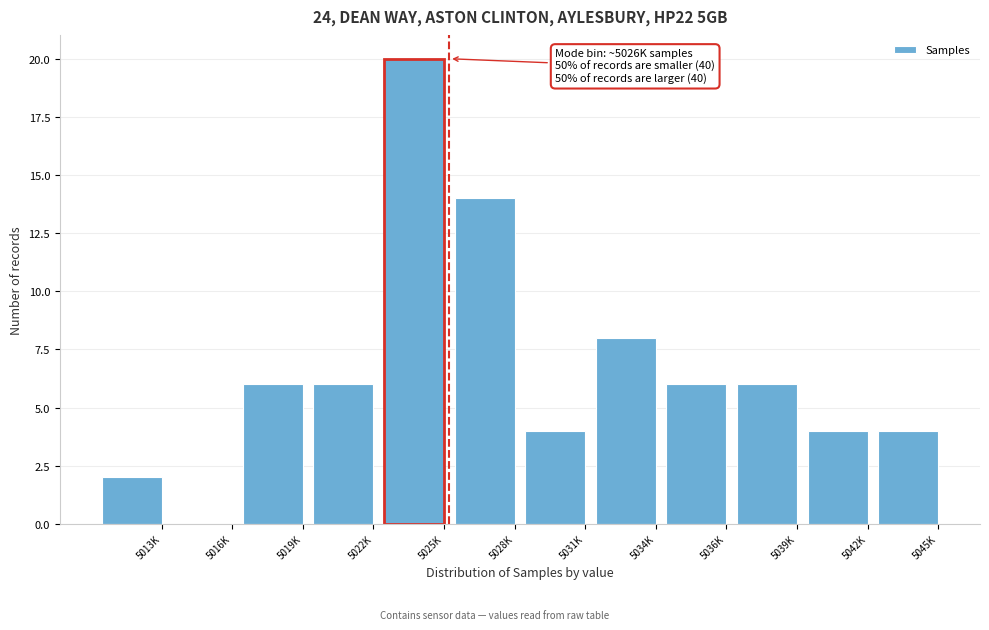

Reading right to left, transcribe all the data shown in this chart.

5045K=4	5042K=4	5039K=6	5036K=6	5034K=8	5031K=4	5028K=14	5025K=20	5022K=6	5019K=6	5016K=0	5013K=2